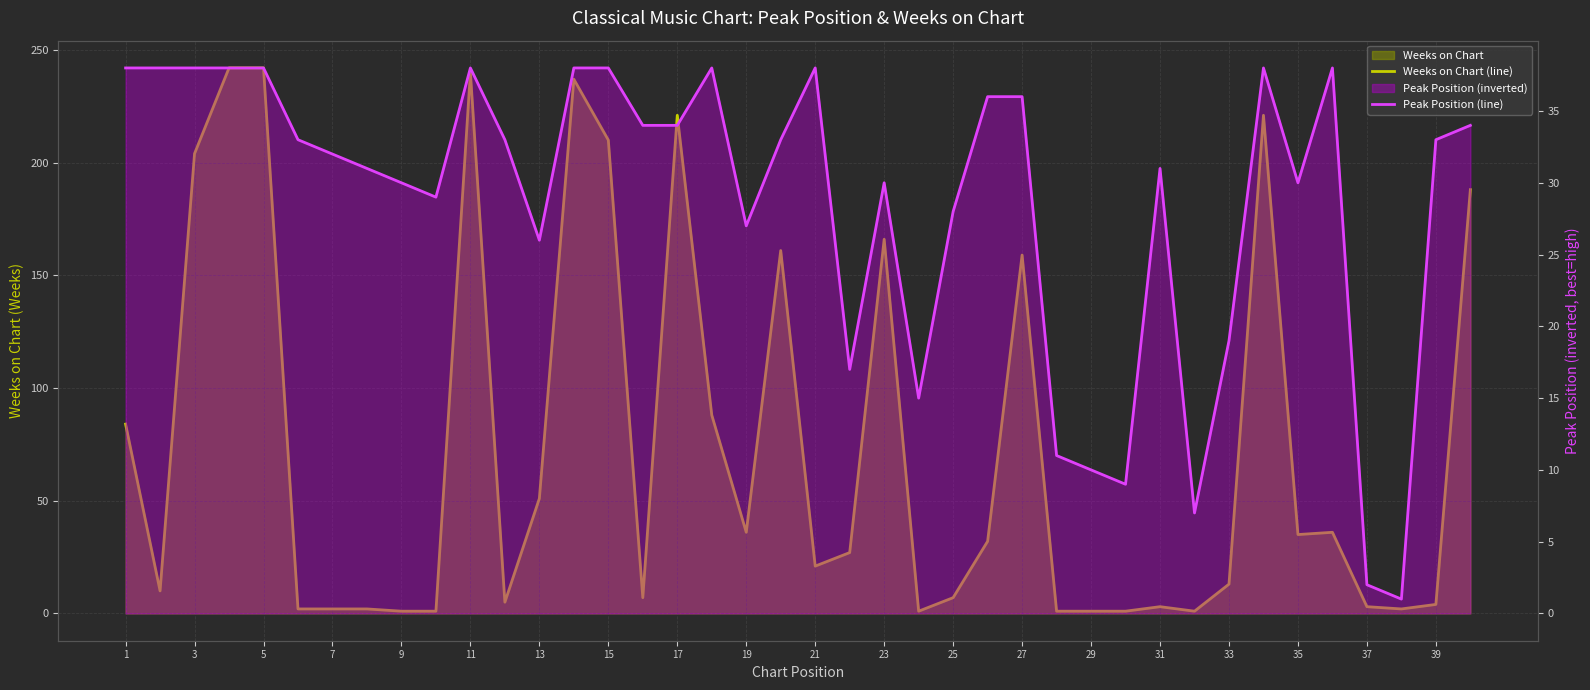

Is the value of Peak Position (line) at 9 greater than the value of Weeks on Chart (line) at 1?

No